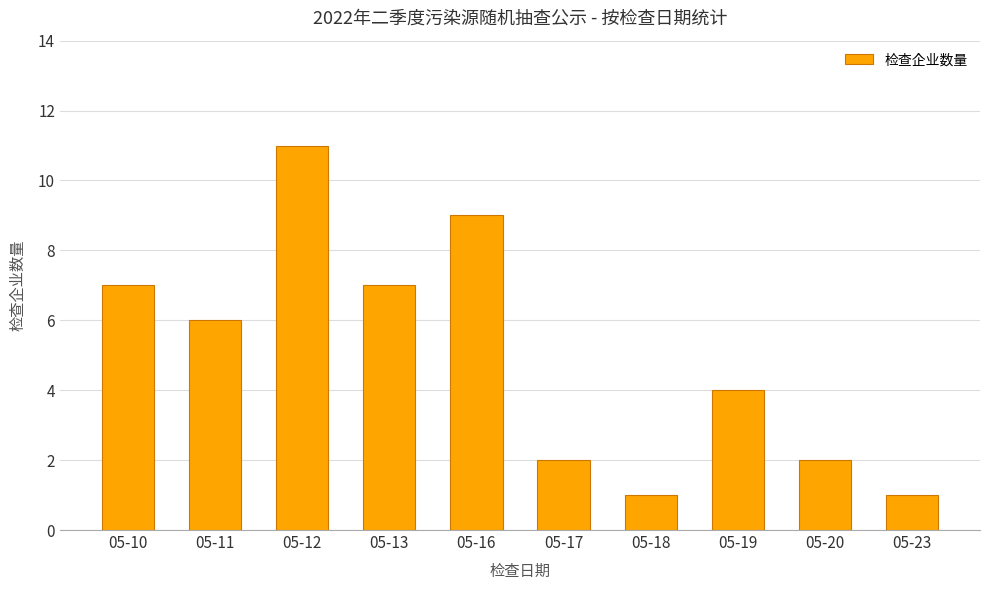

Which has a higher value, 05-10 or 05-12?

05-12